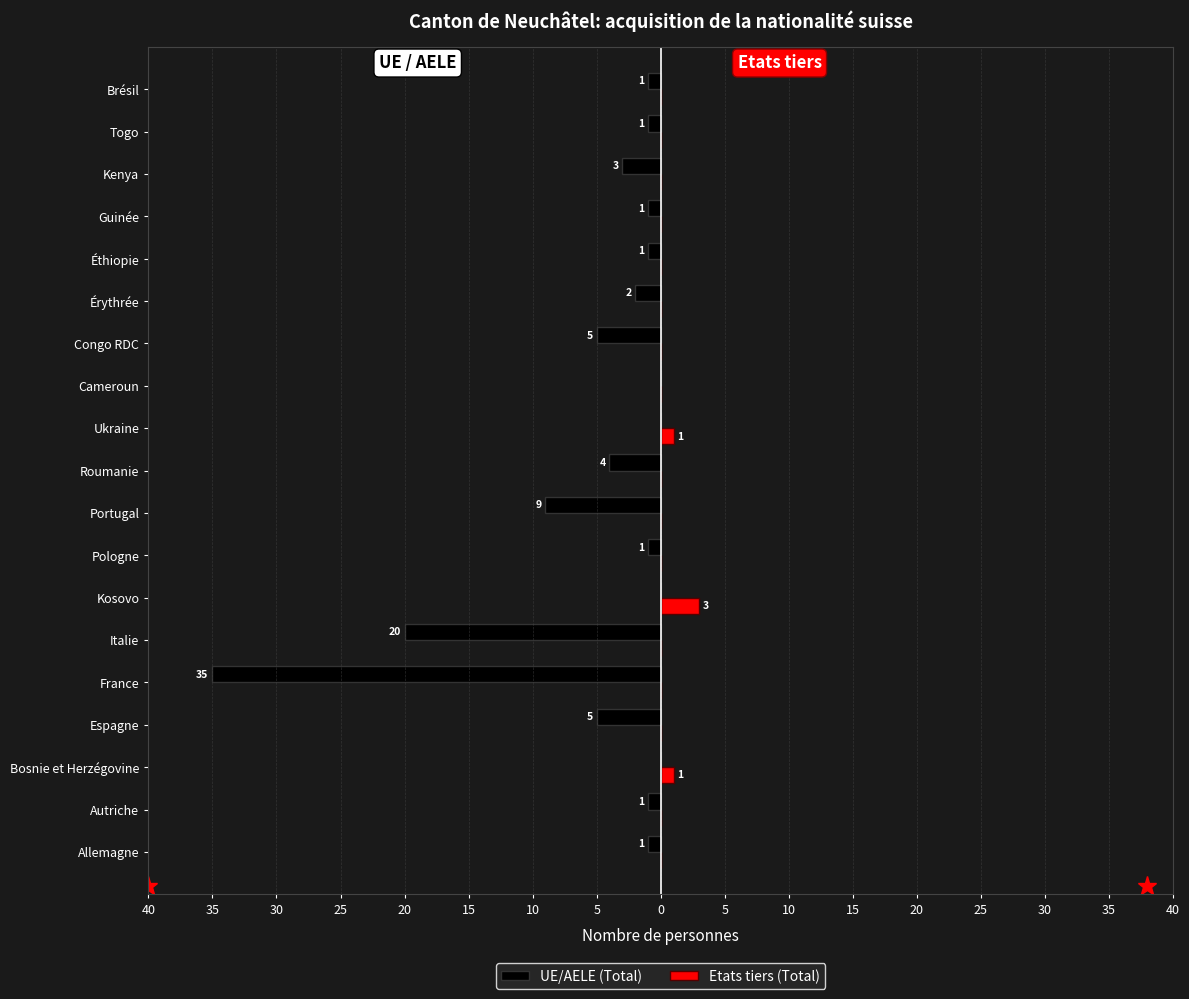

What are all the series names shown in the legend?

UE/AELE (Total), Etats tiers (Total)